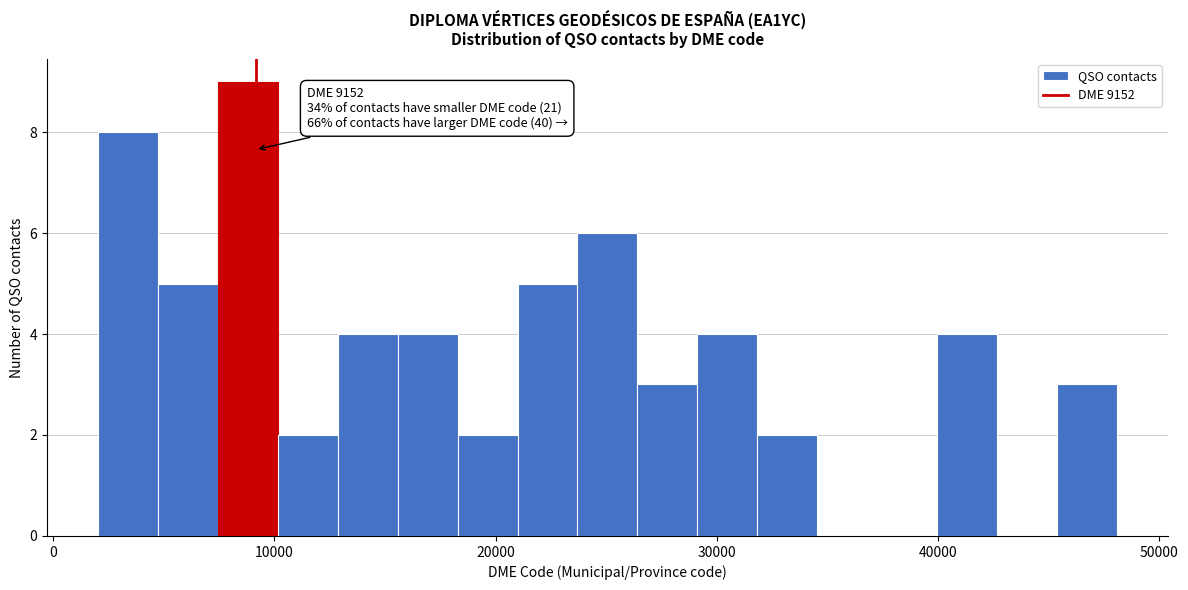

Read against the x-axis, roughly where is the centre of the tallest bar?

9000